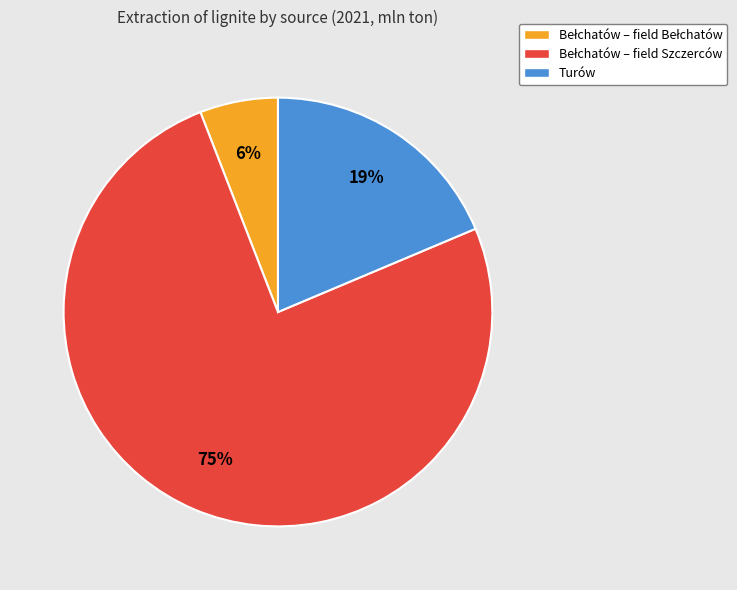

To the nearest percent, what is the average slice percentage?

33%